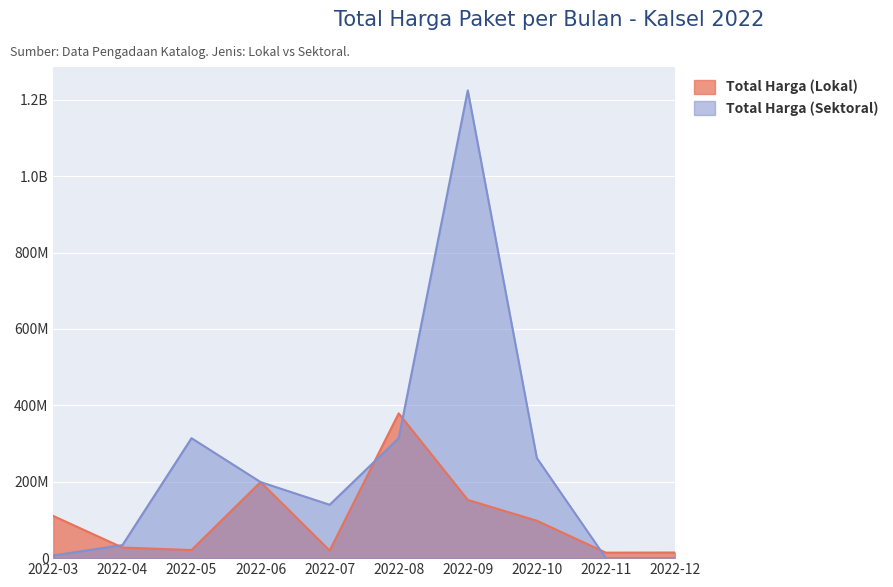

The Total Harga (Sektoral) series shows 421760645 at 2022-08. True or false?

False